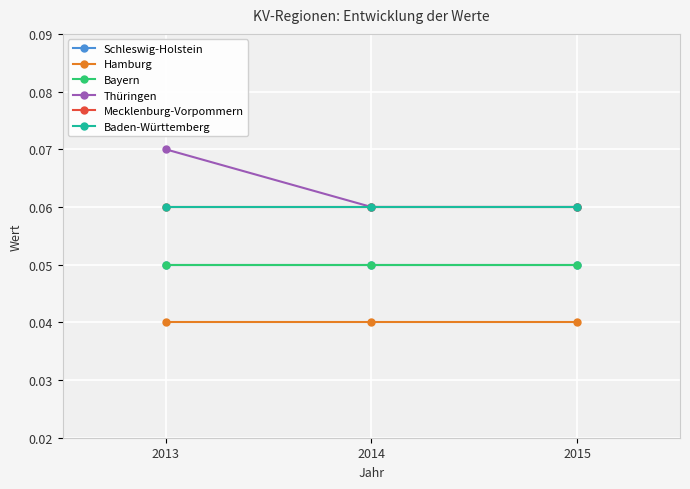

Reading left to right, transcribe all the data shown in this chart.

Schleswig-Holstein: 2013=0.1	2014=0.1	2015=0.1
Hamburg: 2013=0.0	2014=0.0	2015=0.0
Bayern: 2013=0.1	2014=0.1	2015=0.1
Thüringen: 2013=0.1	2014=0.1	2015=0.1
Mecklenburg-Vorpommern: 2013=0.1	2014=0.1	2015=0.1
Baden-Württemberg: 2013=0.1	2014=0.1	2015=0.1